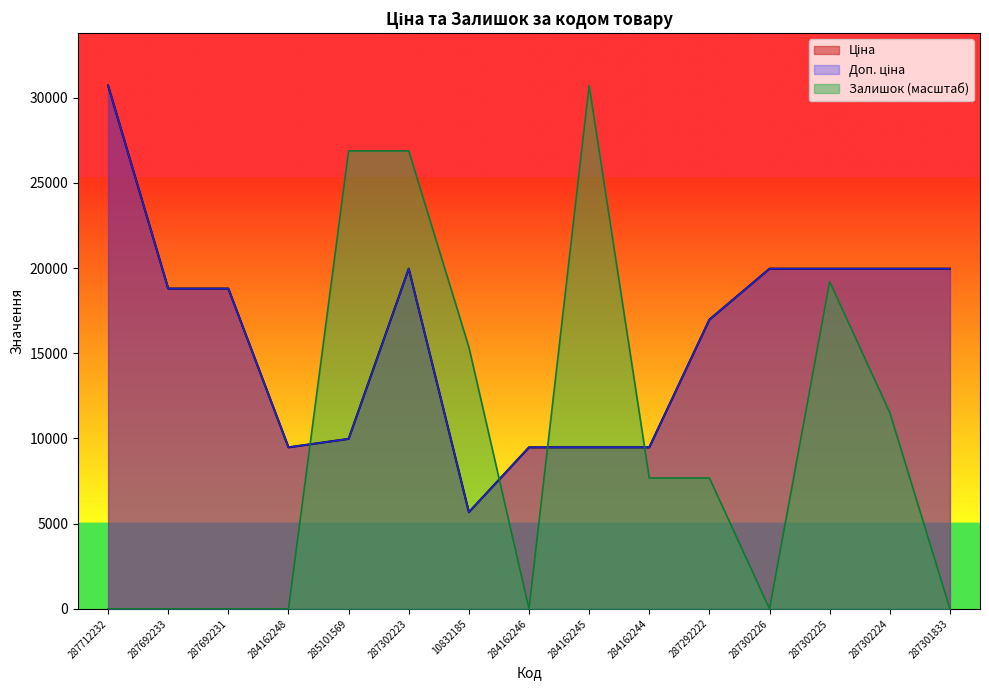

True or false: Доп. ціна and Залишок cross at least once.

True